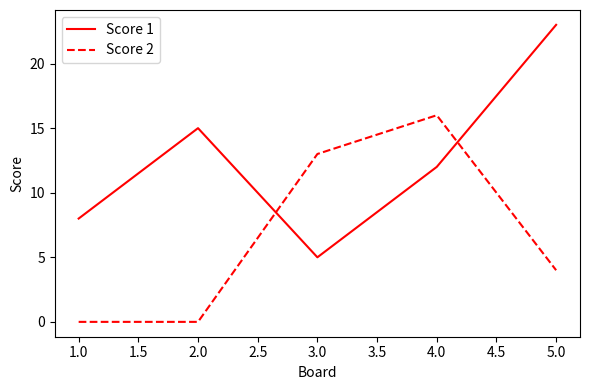

In Score 2, how many points are higher than both neighbors (excluding endpoints)?

1